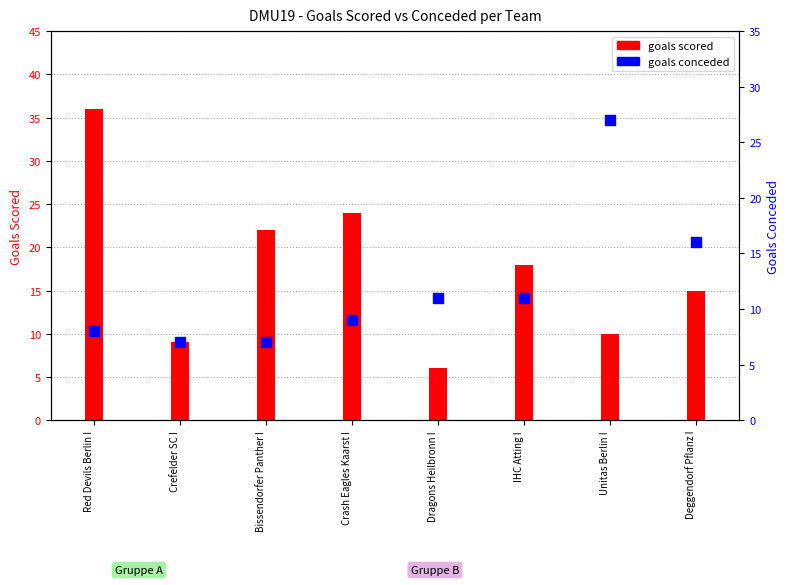

What is the total value across all series at IHC Atting I?

29